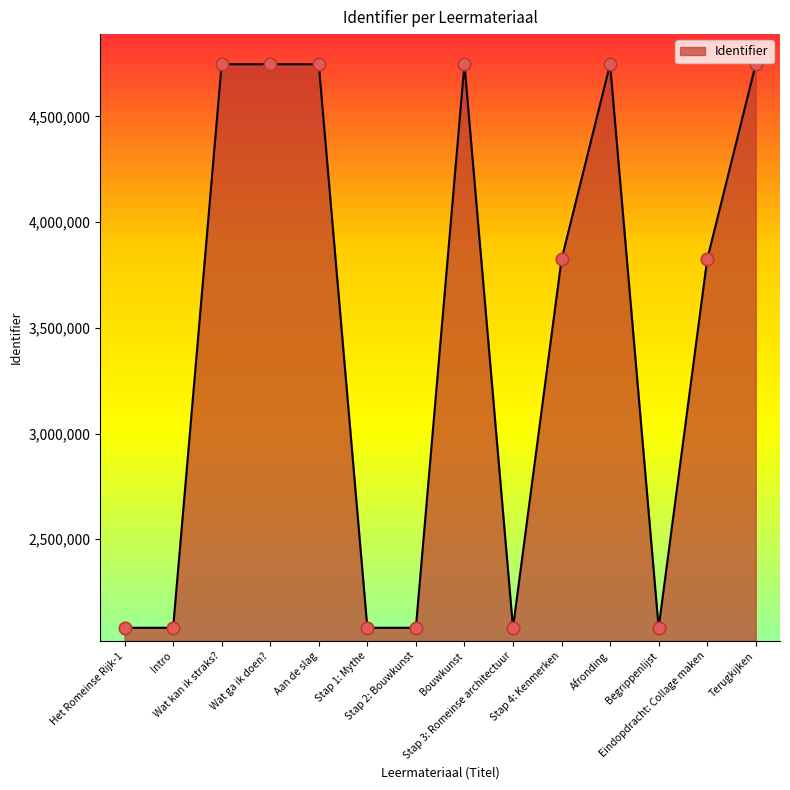

What is the change in value from Wat kan ik straks? to Terugkijken?

+9